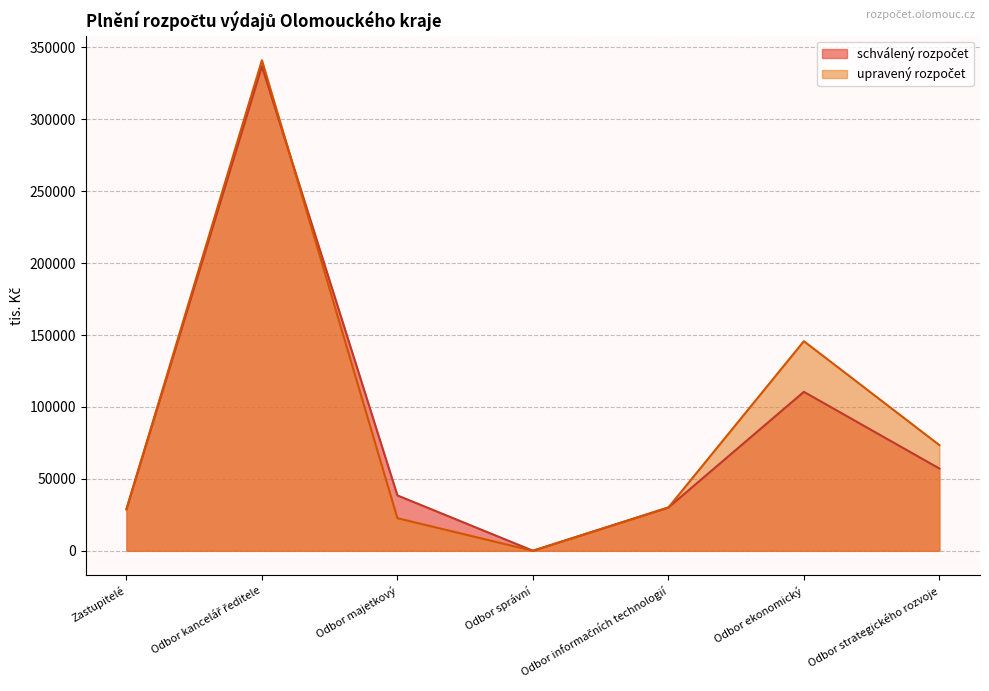

True or false: upravený rozpočet has a value of 18894 at Odbor informačních technologií.

False